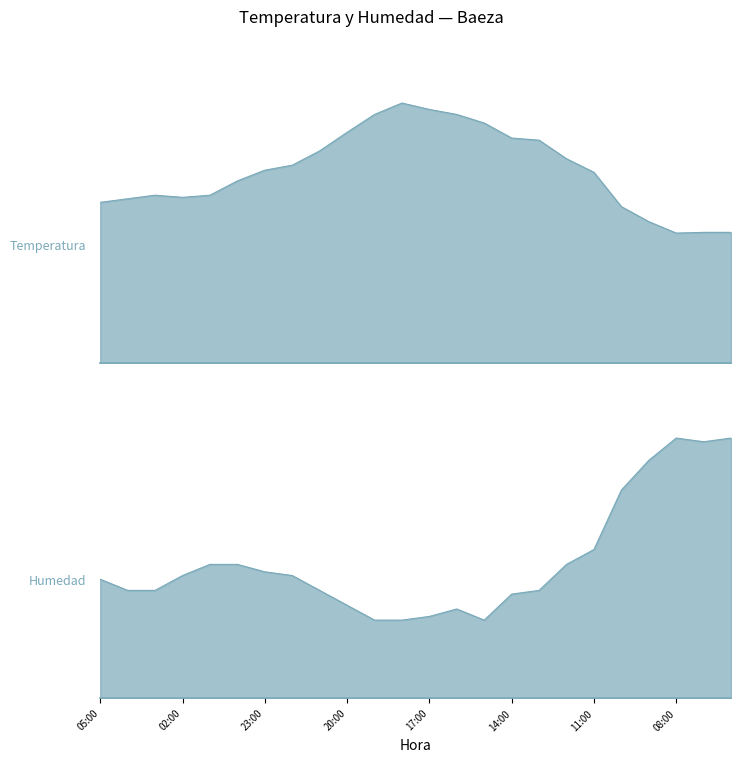

What is the spread (max minus min) of values at 20:00?

7.3